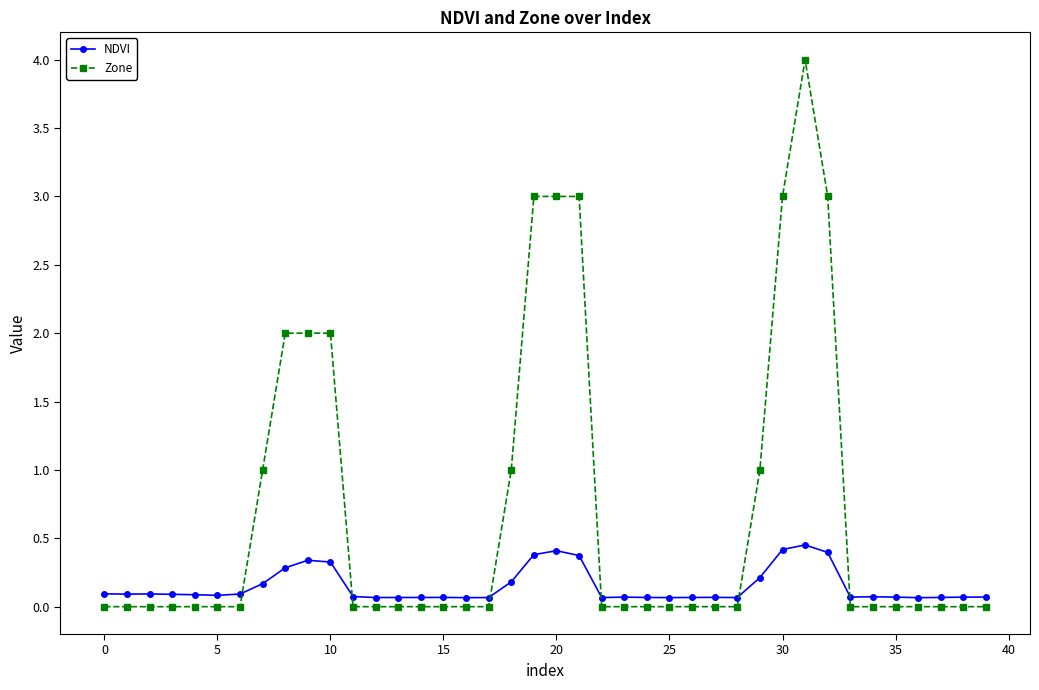

Rank the series by their average value, from lowest to highest.

NDVI, Zone